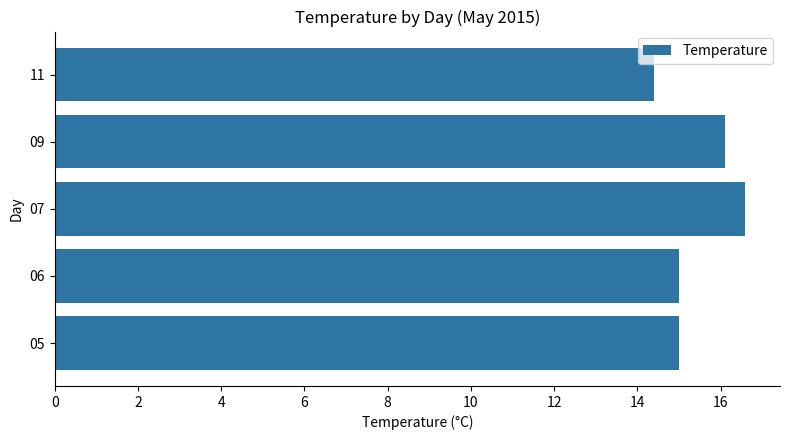

What is the sum of all values?

77.1